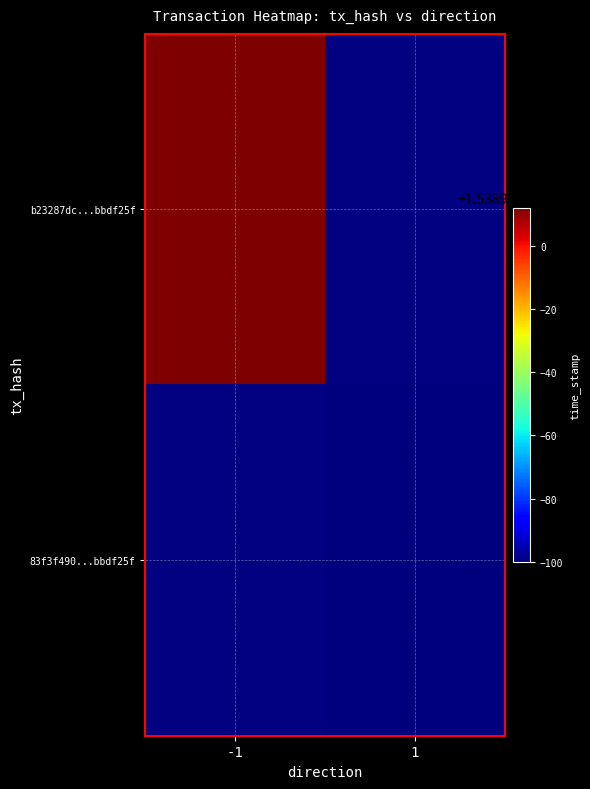

List the series in order of their overall mean, lowest first.

83f3f490...bbdf25f, b23287dc...bbdf25f